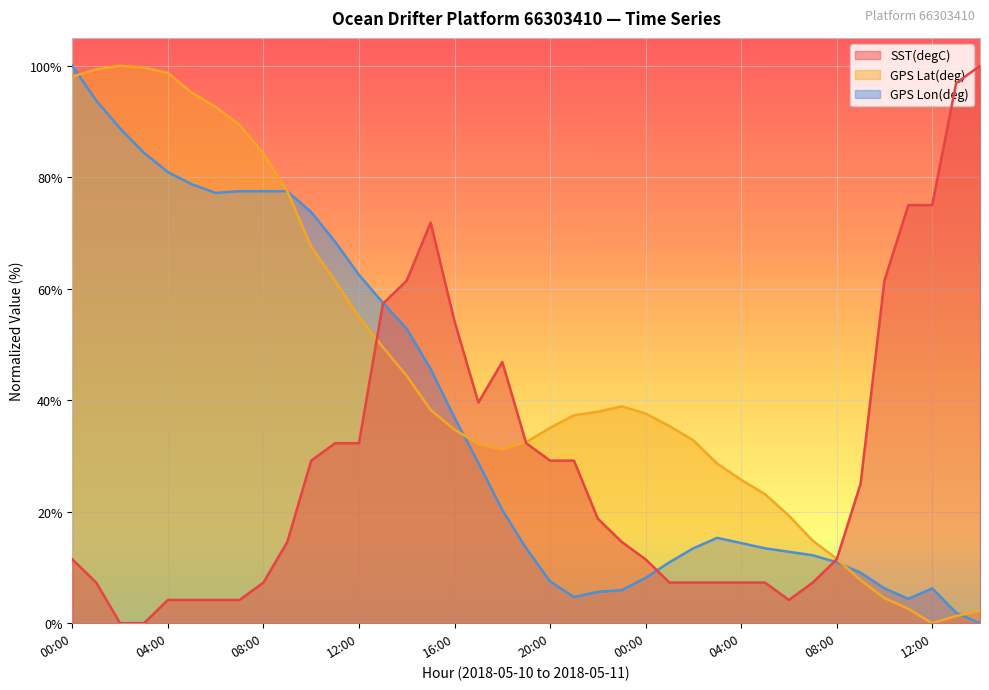

List the series in order of their overall mean, lowest first.

SST(degC), GPS Lon(deg), GPS Lat(deg)